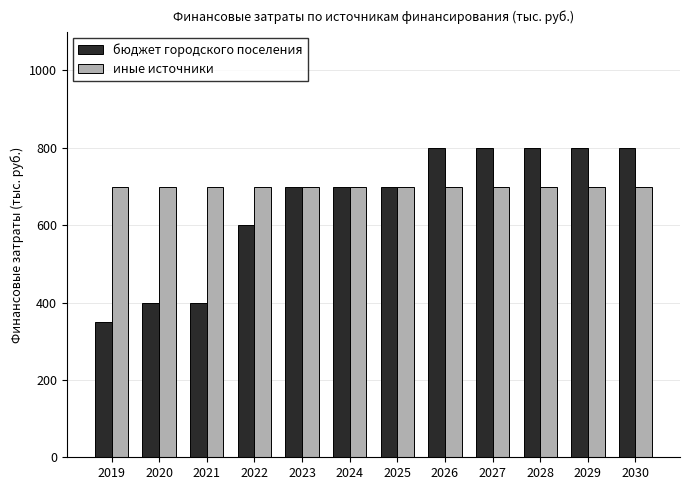

The value of иные источники at 2028 is 700. True or false?

True